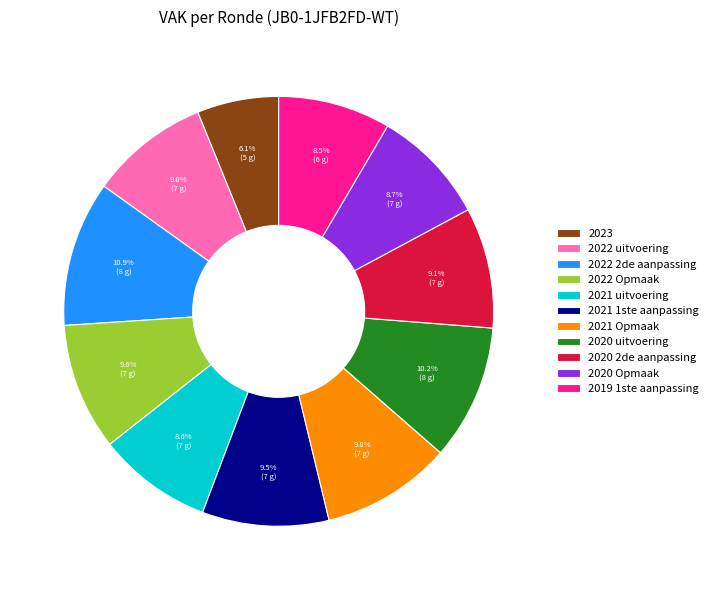

To the nearest percent, what is the average slice percentage?

9%